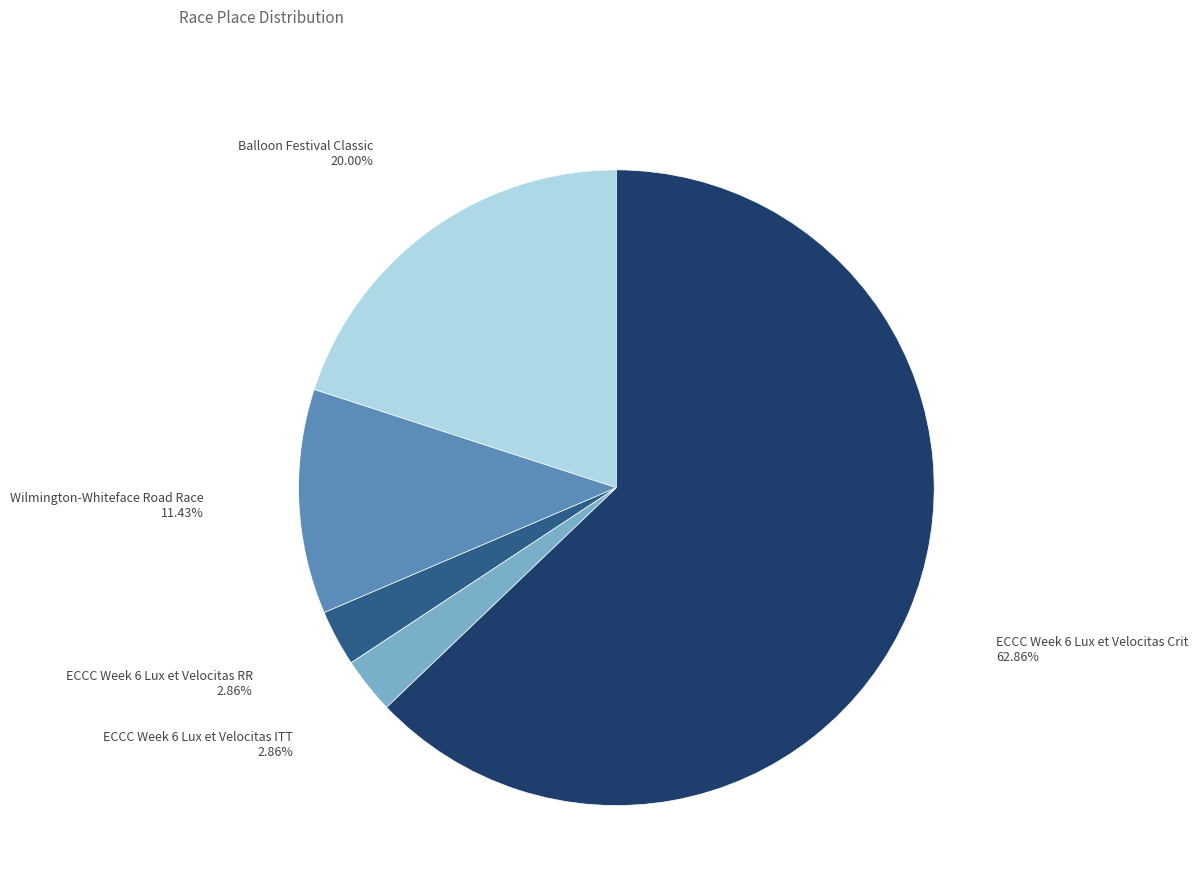

Does any single category account for the majority?

Yes